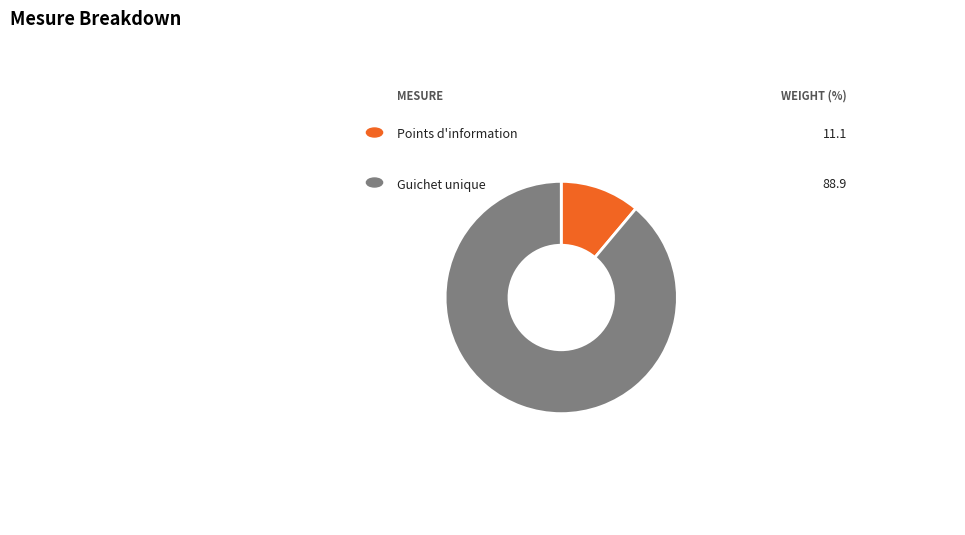

Is there any slice that represents more than half of the pie?

Yes